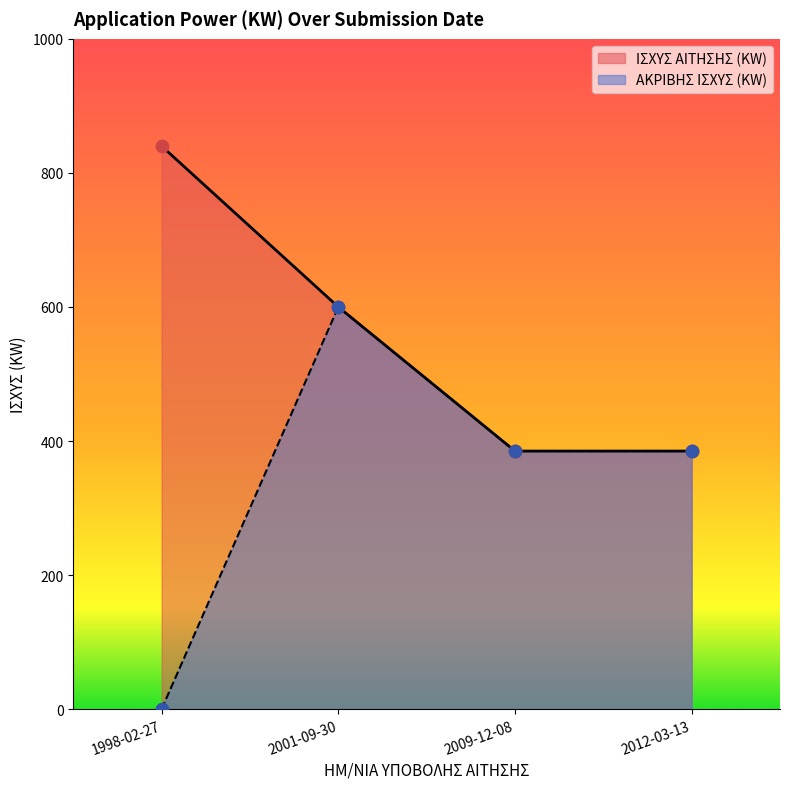

Which series has the largest Y range (max minus min)?

ΑΚΡΙΒΗΣ ΙΣΧΥΣ (KW)